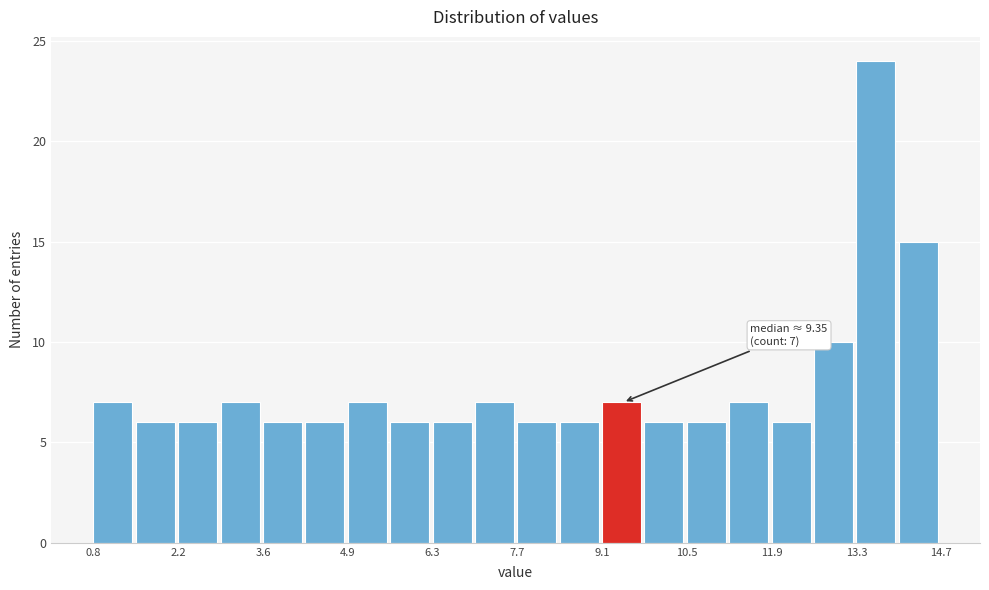

Read against the x-axis, roughly where is the centre of the tallest bar?

13.6